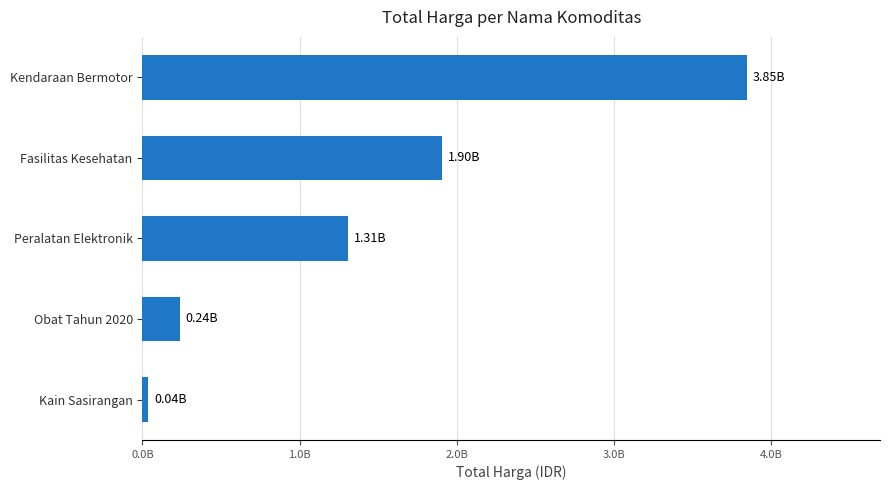

Rank the categories by value from lowest to highest.

Kain Sasirangan, Obat Tahun 2020, Peralatan Elektronik, Fasilitas Kesehatan, Kendaraan Bermotor